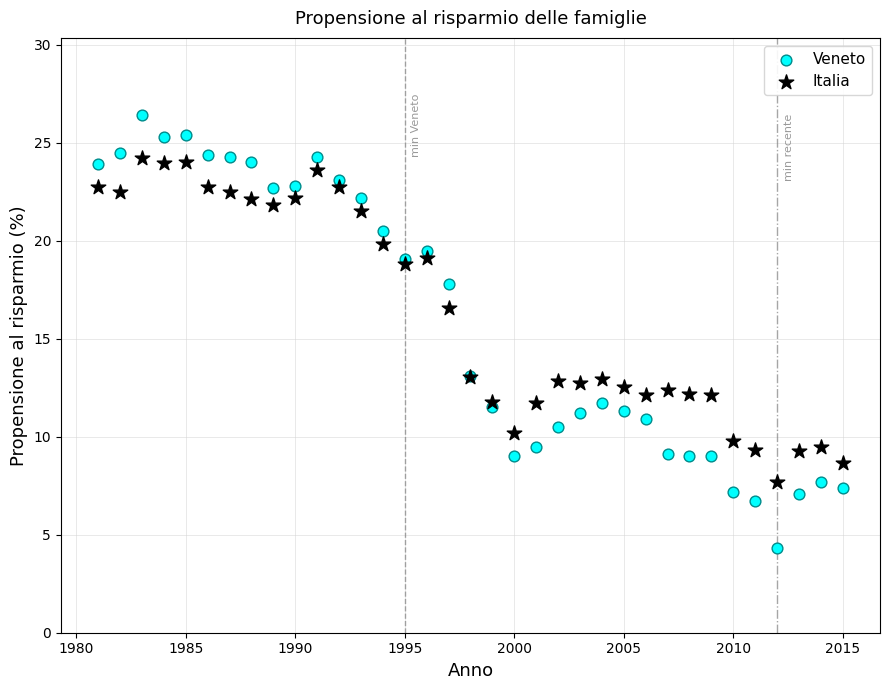

What are all the series names shown in the legend?

Veneto, Italia